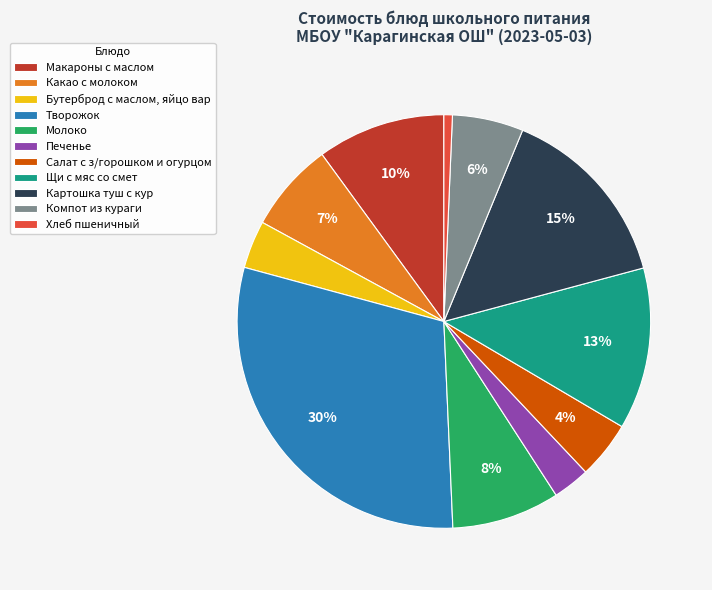

Combined, do Творожок and Компот из кураги account for over 50%?

No